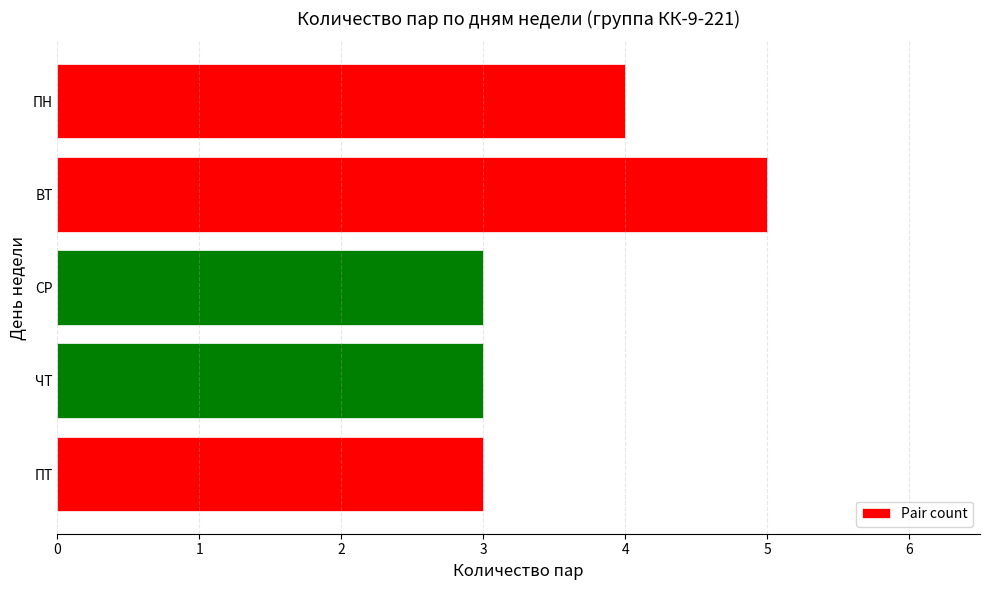

Reading top to bottom, list all the values displayed in this chart.

4	5	3	3	3